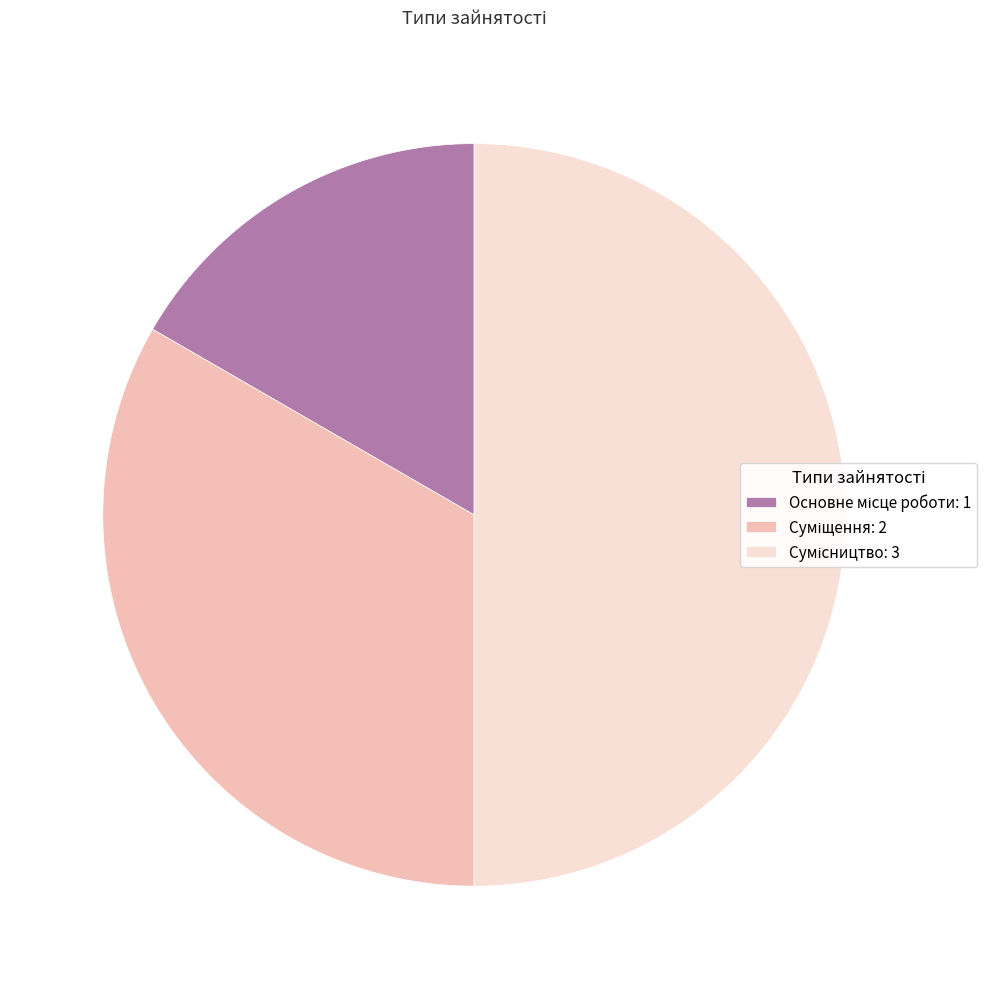

To the nearest percent, what portion does Сумісництво represent?

50%